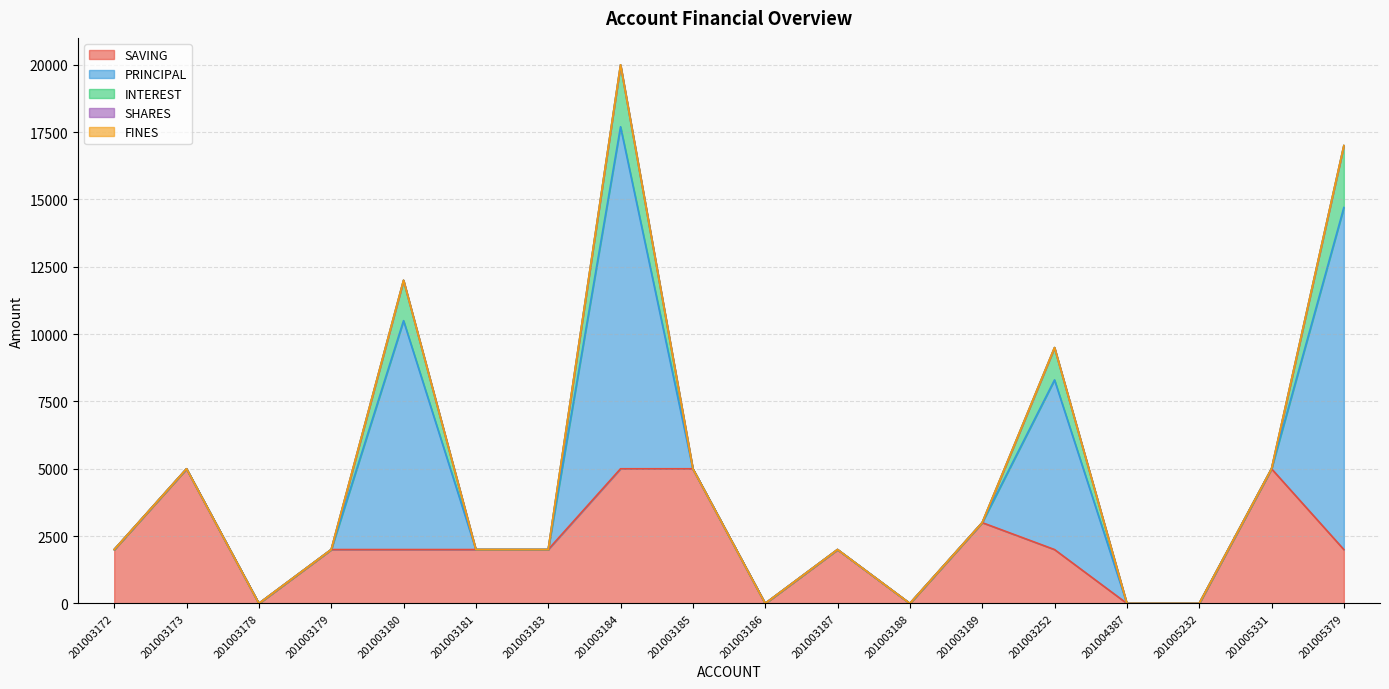

What is the difference between the maximum and minimum values in the INTEREST series?

2300